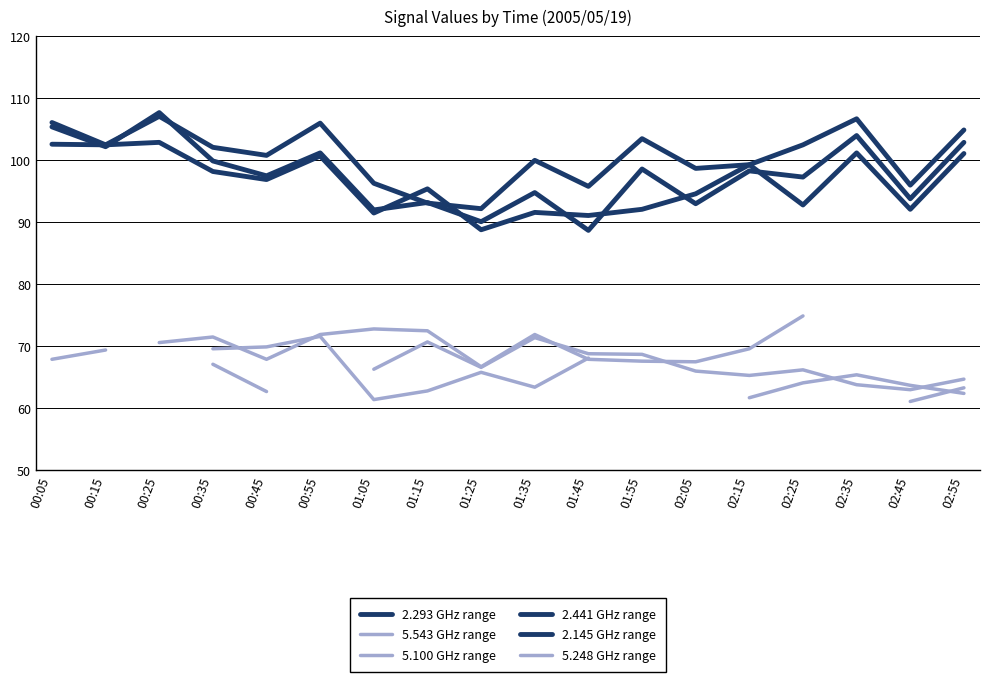

How many 5.248 GHz range values are between 61 and 69?

11